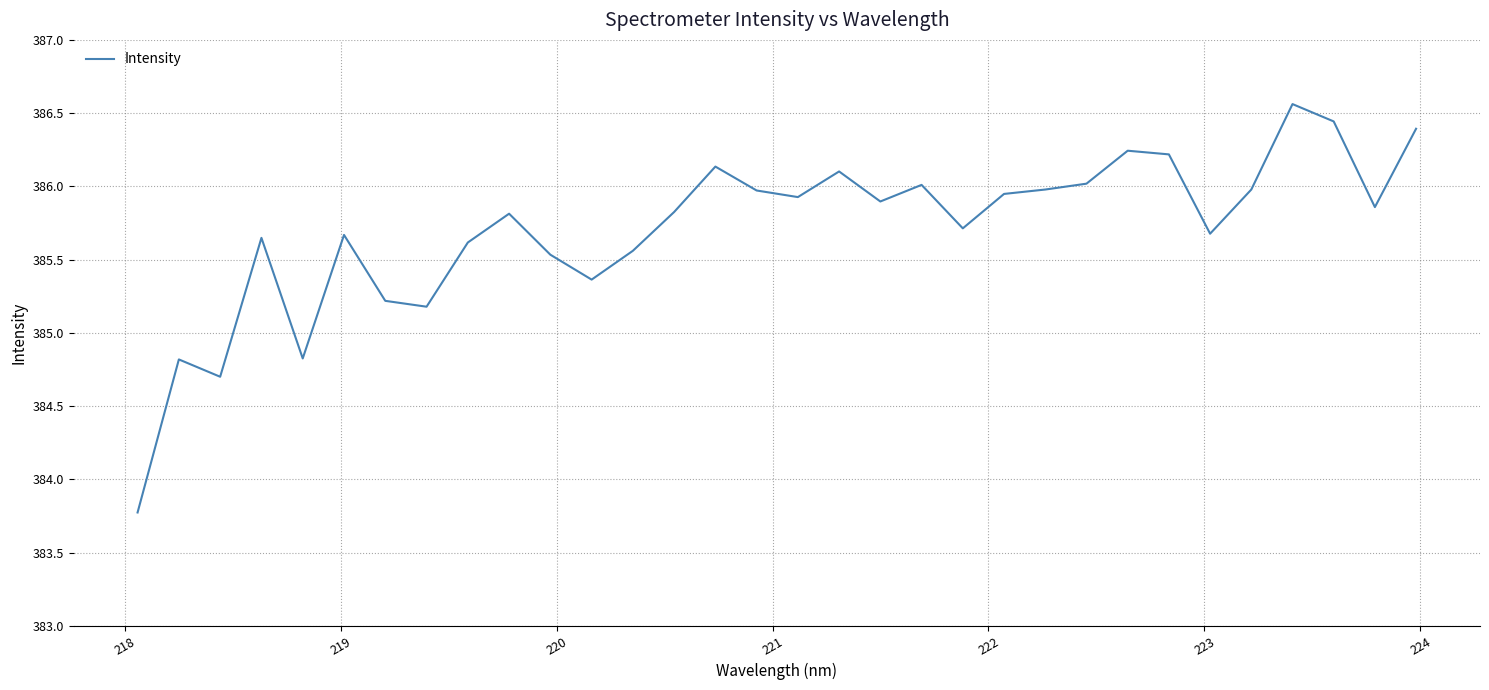

What is the difference between the maximum and minimum values?

2.8